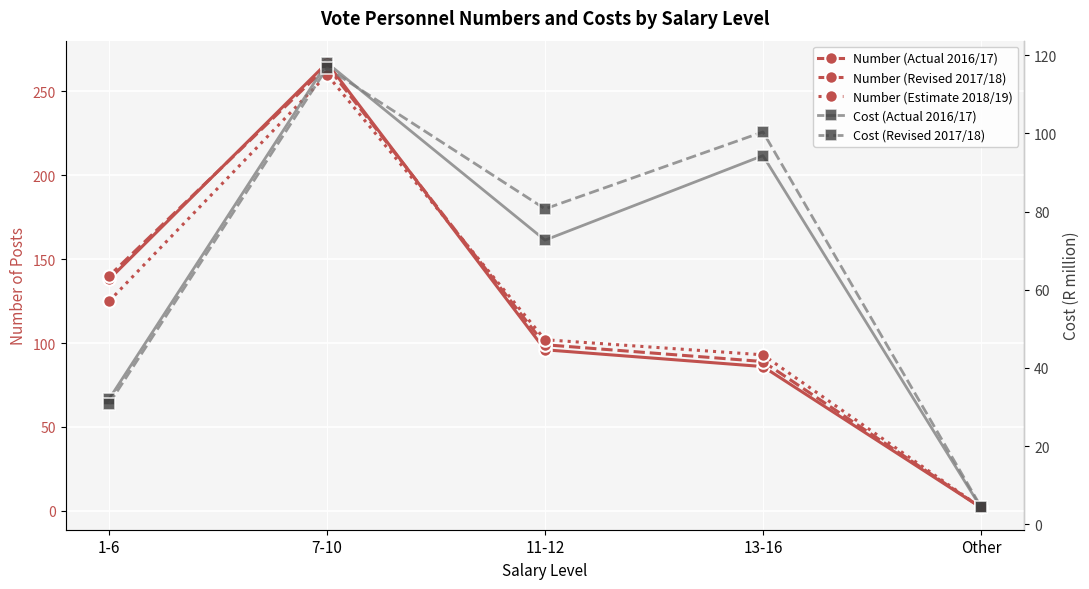

What is the value of the Number (Actual 2016/17) point at the 2nd from the left?

267.0